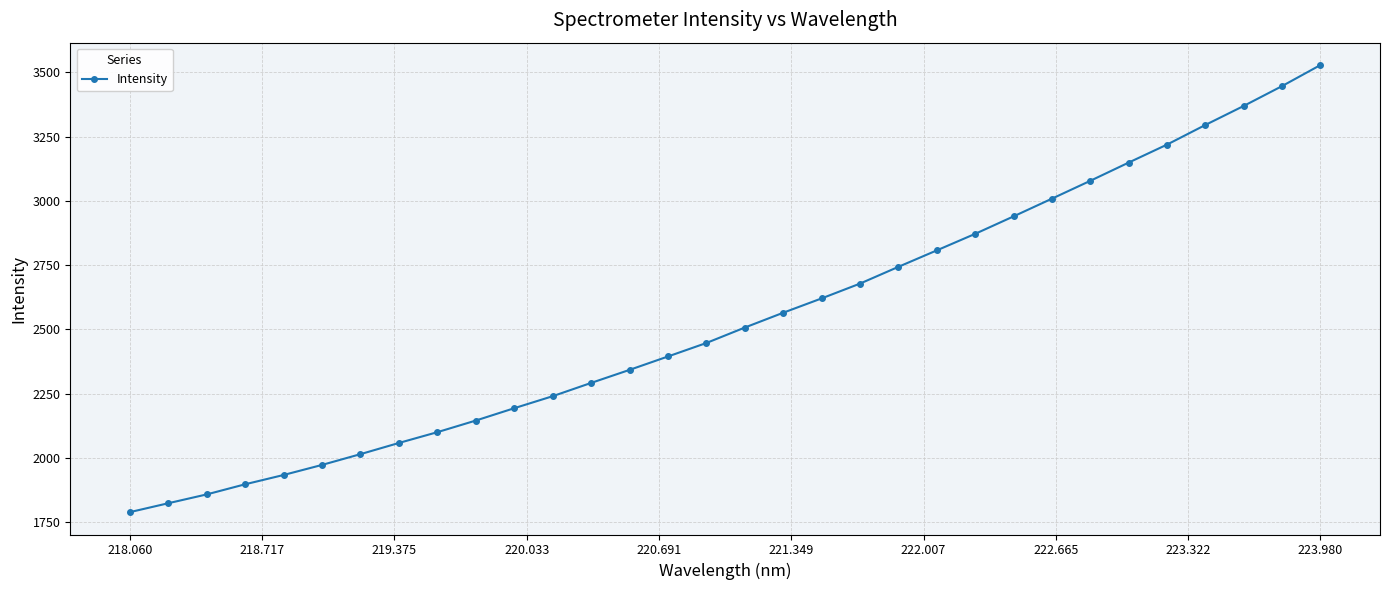

What is the value of the 21st point from the left?

2743.3